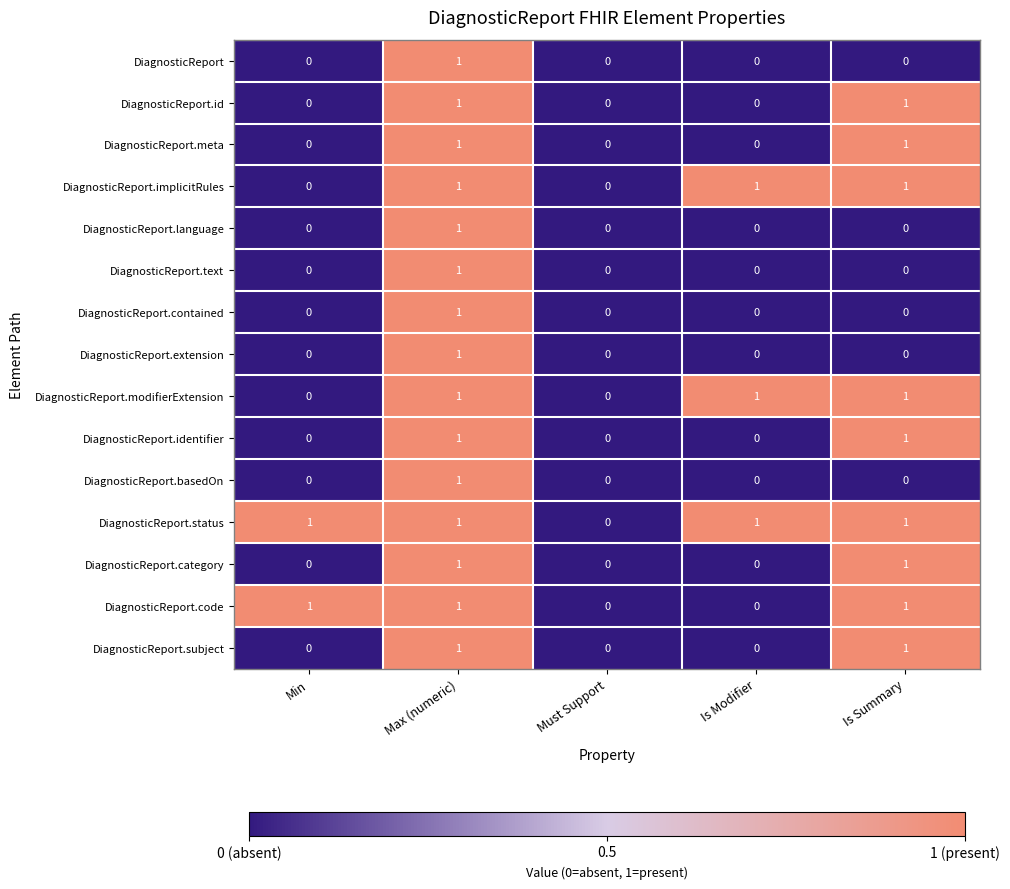

True or false: DiagnosticReport.id has a value of 1 at Is Summary.

True